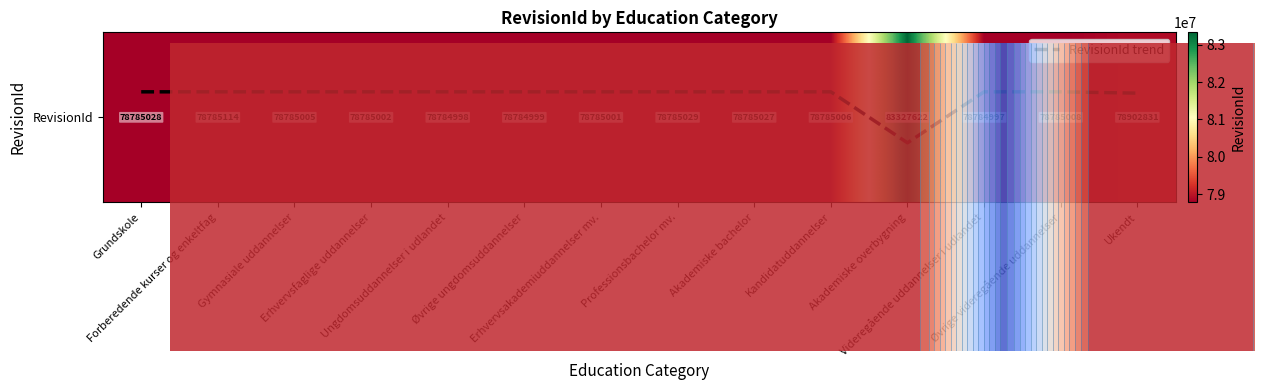

Is this an area chart (filled region under the line)?

No